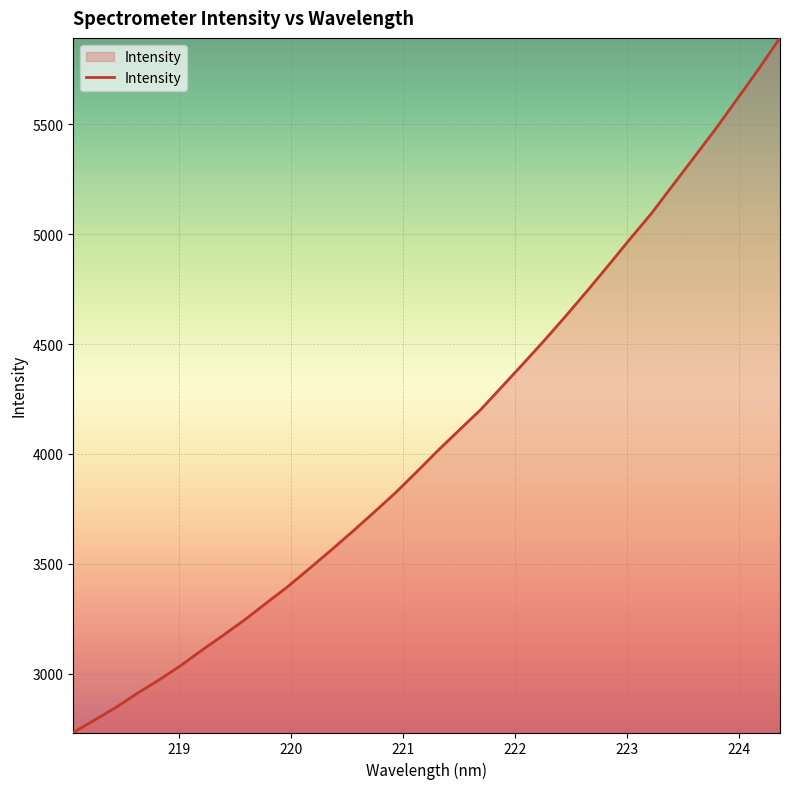

What is the sum of all values?

138868.1